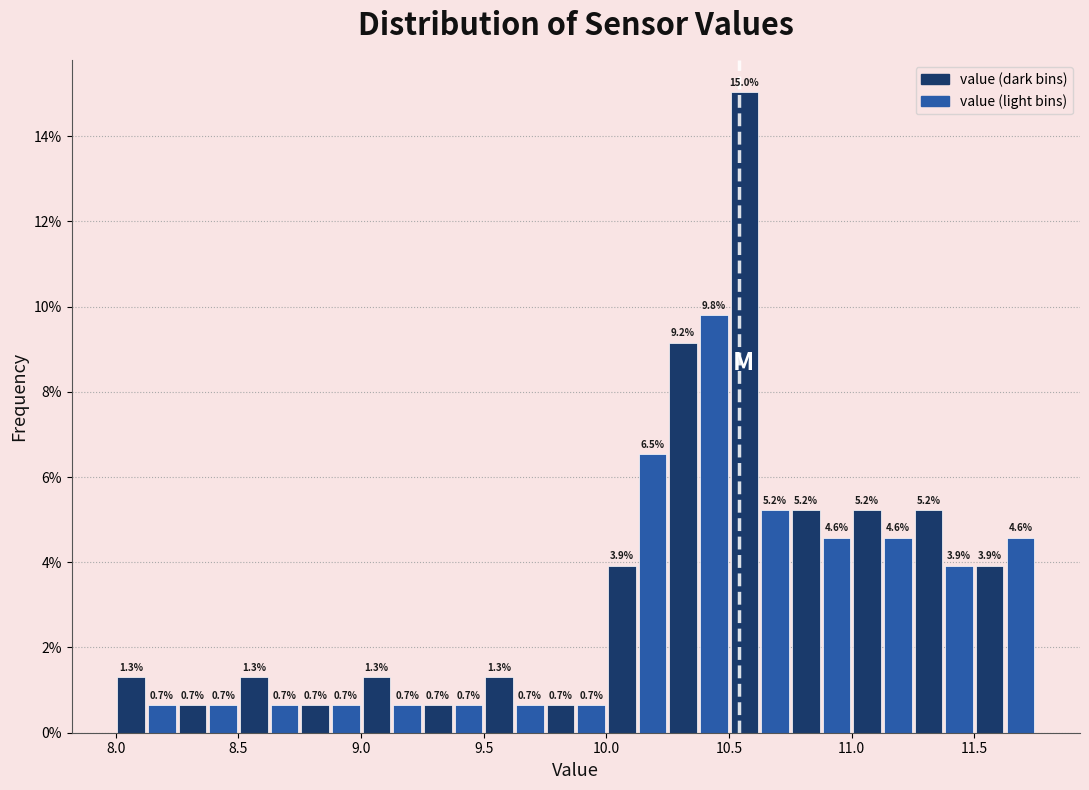

Read against the x-axis, roughly where is the centre of the tallest bar?

10.55